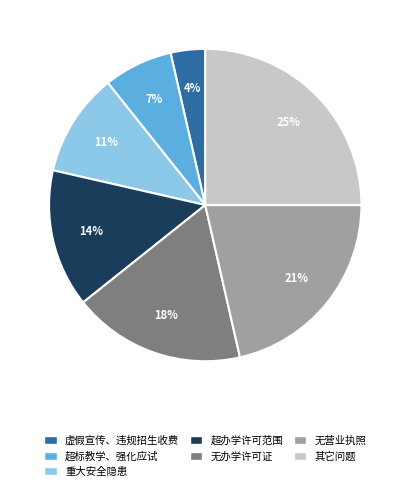

To the nearest percent, what percentage of the pie is 超办学许可范围?

14%